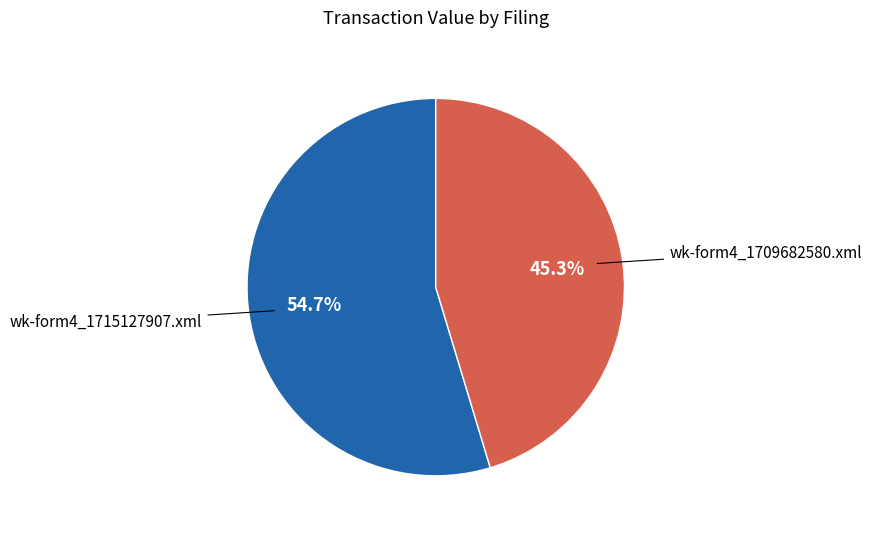

To the nearest percent, what is the difference between the largest and smallest slice percentages?

9%